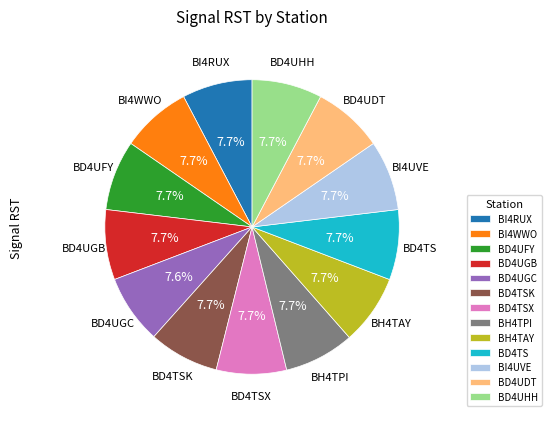

The BD4UDT slice represents 1% of the pie. True or false?

False